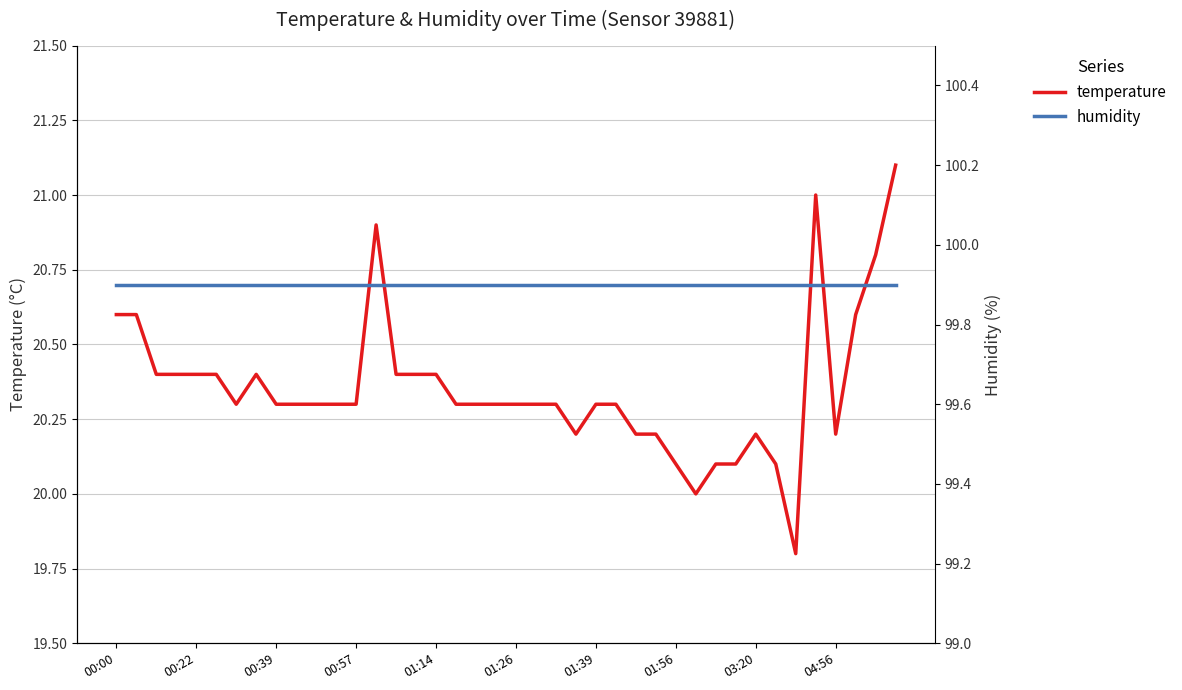

List the series in order of their overall mean, lowest first.

temperature, humidity